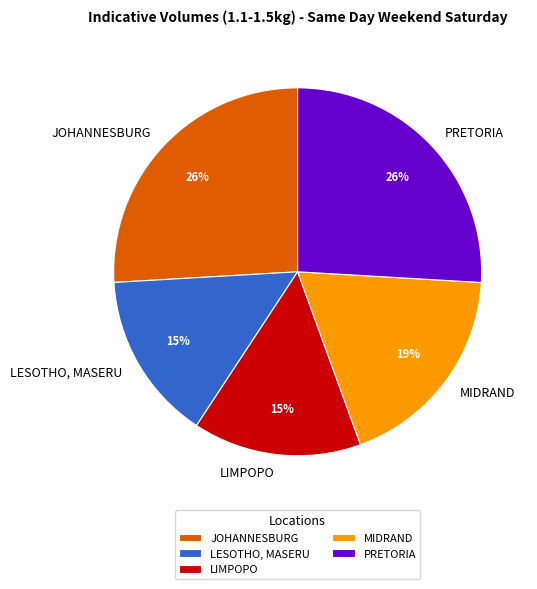

Is the sum of JOHANNESBURG and LESOTHO, MASERU greater than half?

No